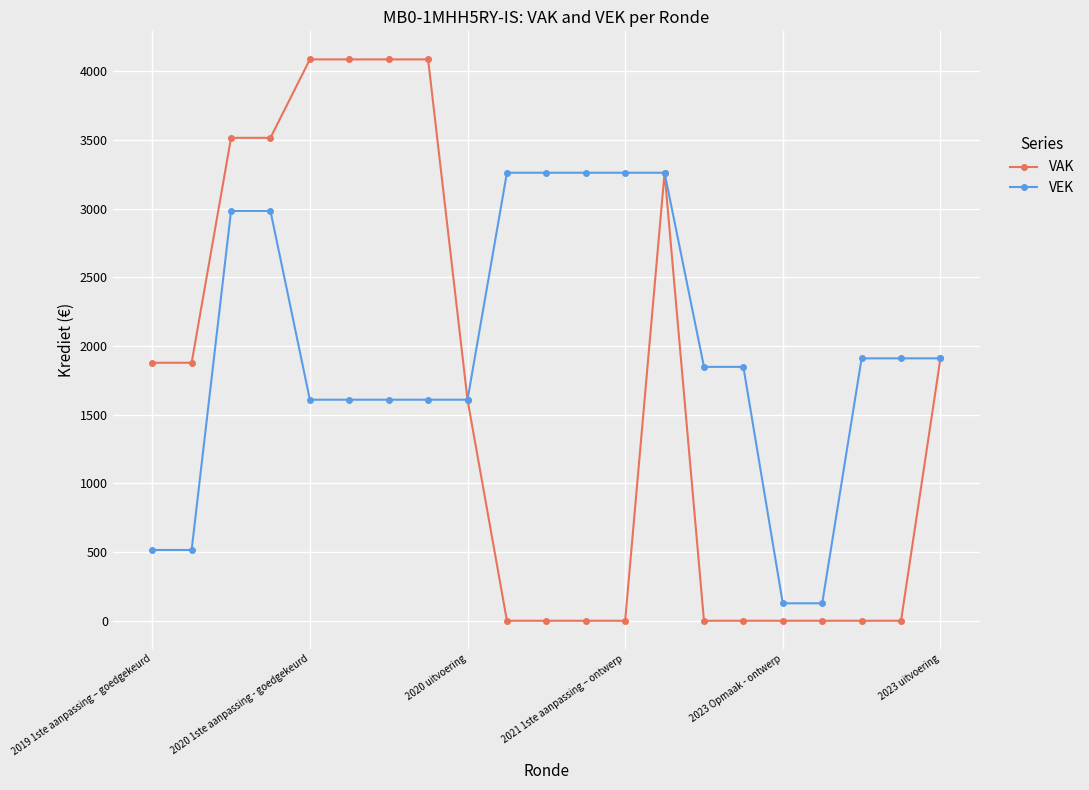

What is the lowest value of the VEK series?

127